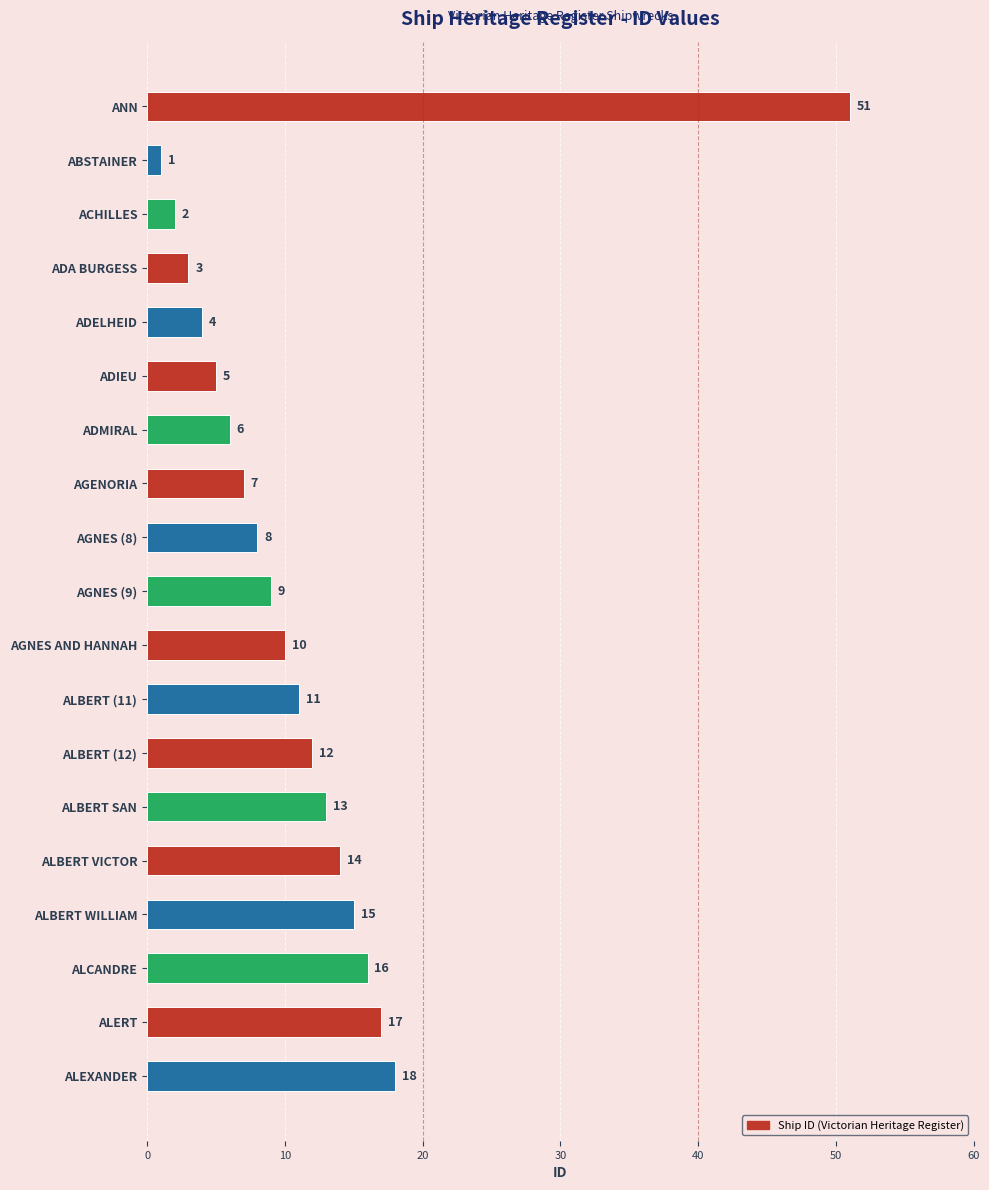

Does the chart contain any negative values?

No